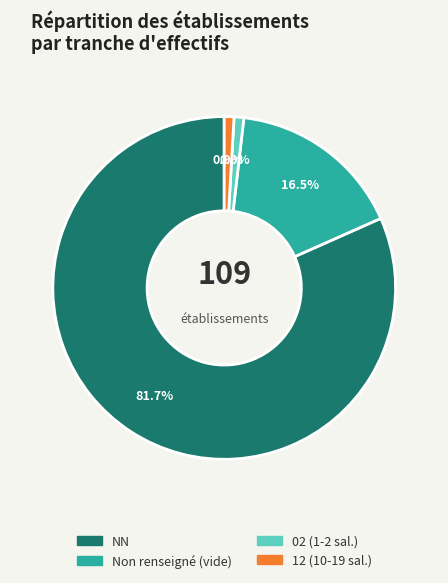

Is there a majority slice in this chart?

Yes